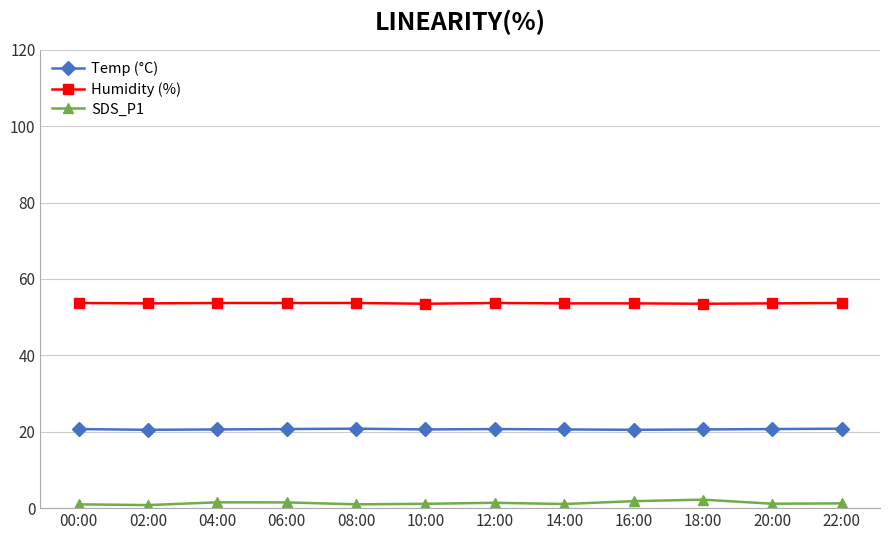

What is the maximum value for Humidity (%)?

53.7